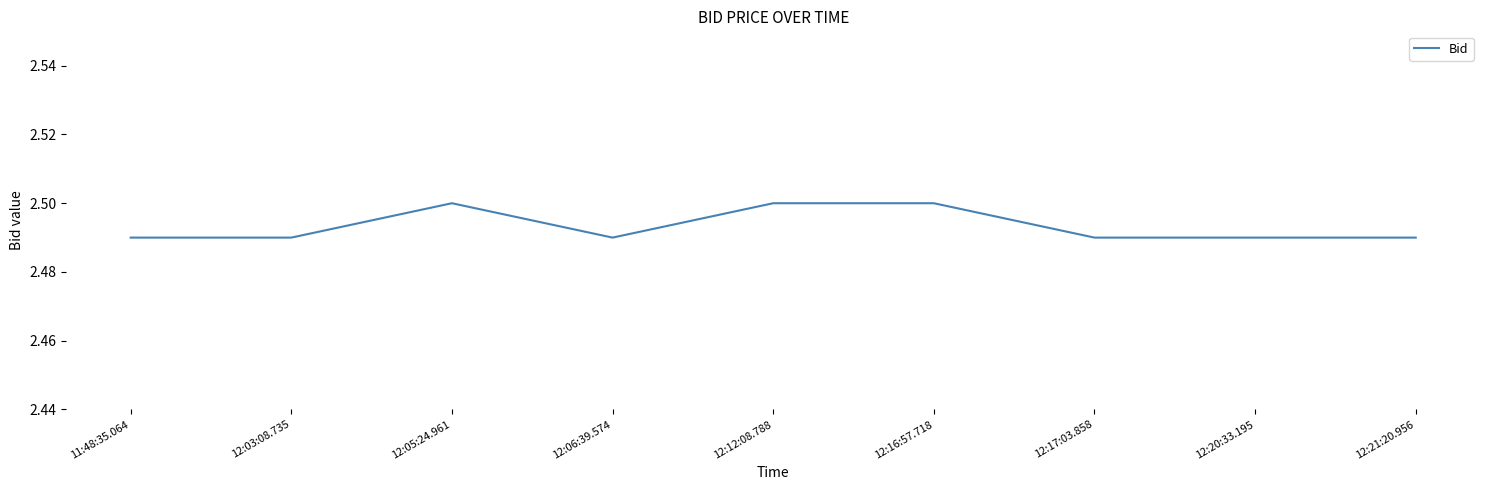

Does the chart have visible grid lines?

No